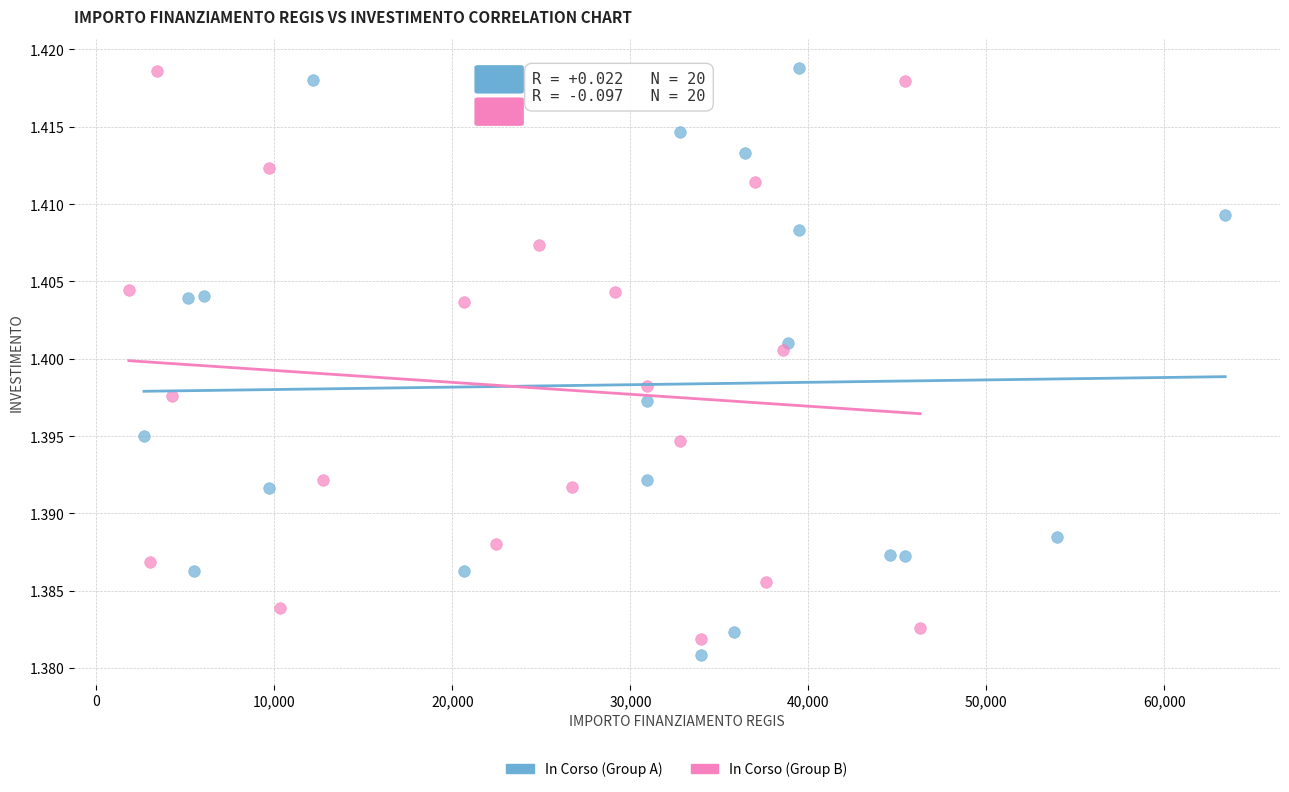

What are all the series names shown in the legend?

In Corso (Group A), In Corso (Group B)